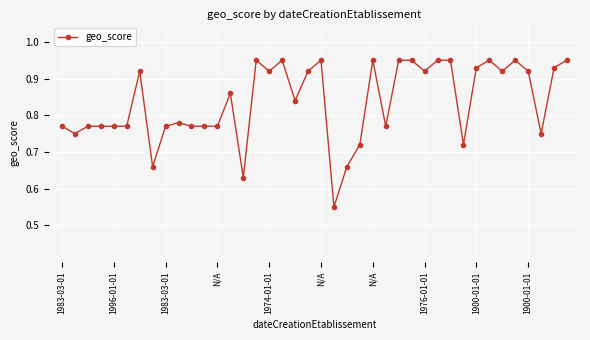

What is the sum of all values?

33.5